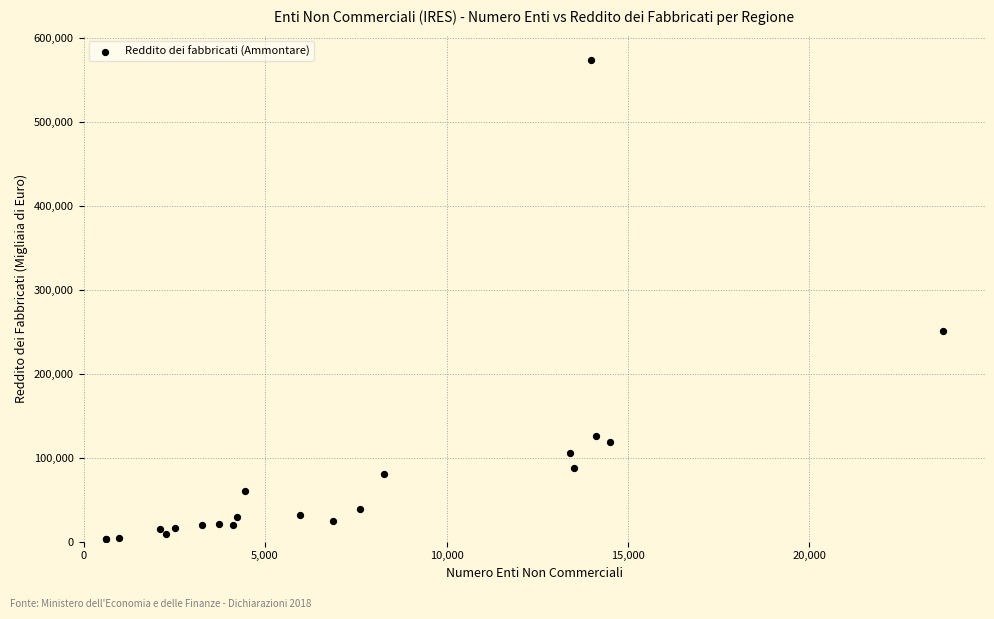

What Y value in the scatter plot is closest to 288924?

251488